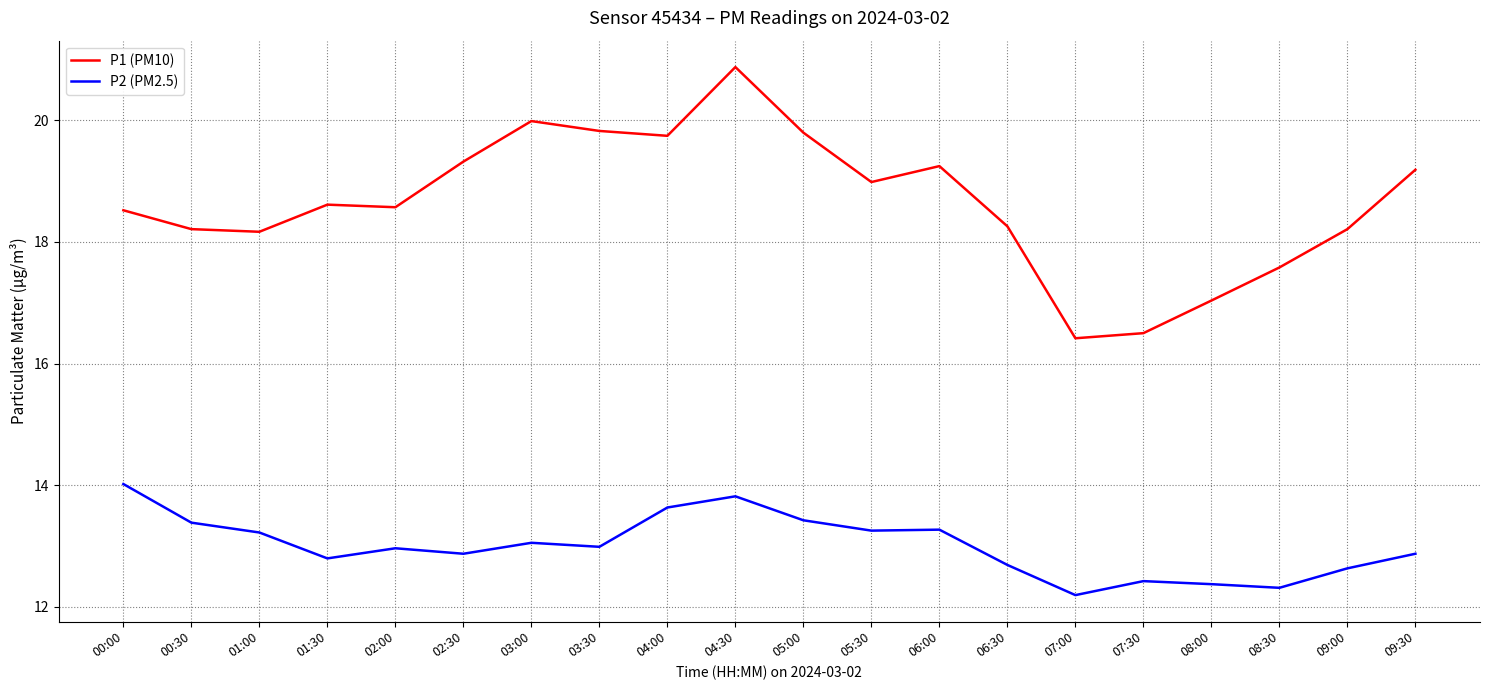

What is the total value across all series at 07:30?

28.9